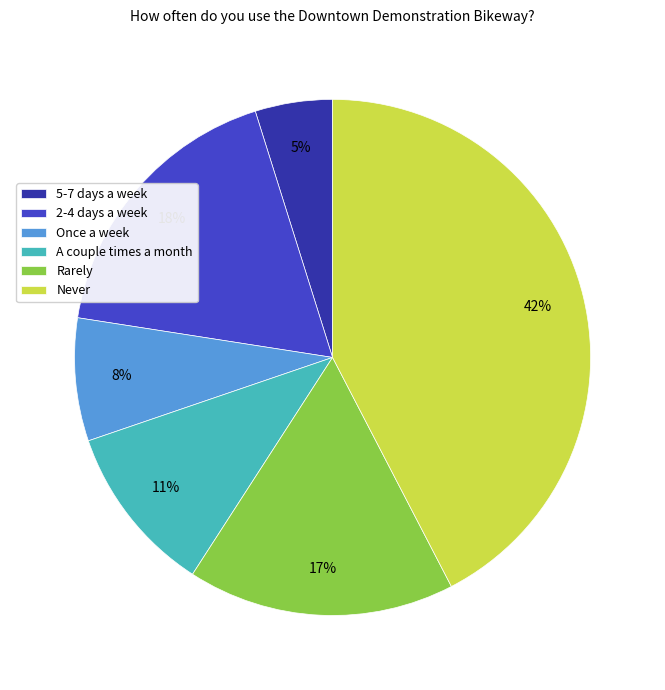

To the nearest percent, what is the difference between the Rarely and 5-7 days a week slice percentages?

12%